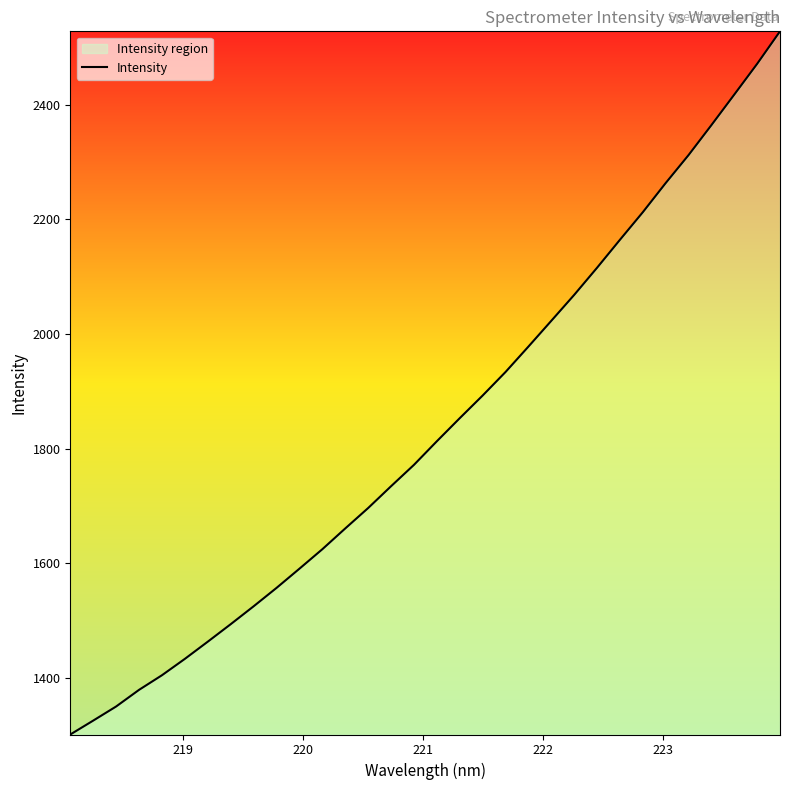

What is the maximum value shown in the chart?

2527.9